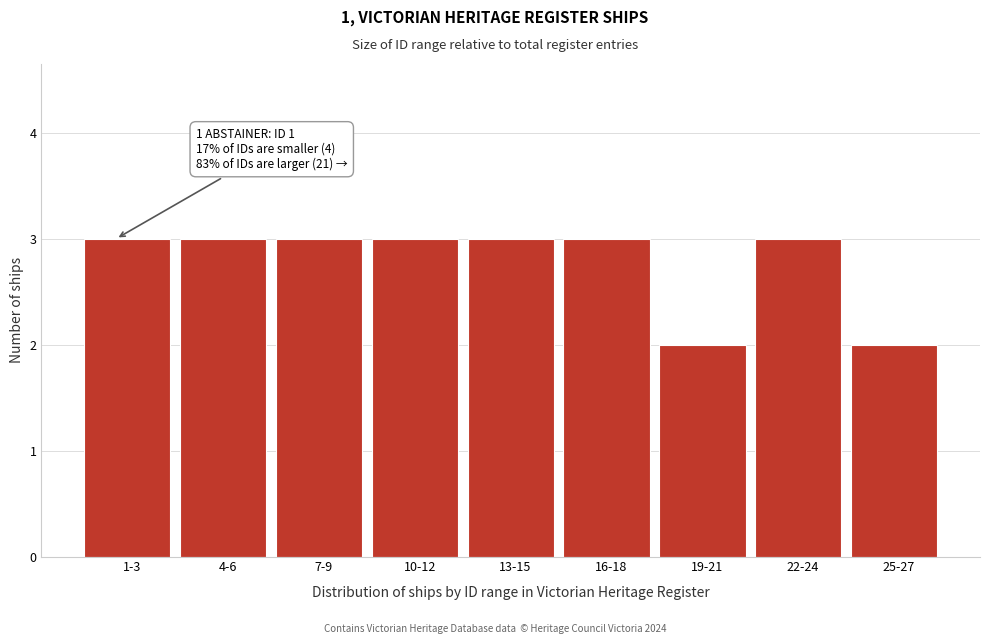

Reading right to left, extract all data points from this chart.

25-27=2	22-24=3	19-21=2	16-18=3	13-15=3	10-12=3	7-9=3	4-6=3	1-3=3